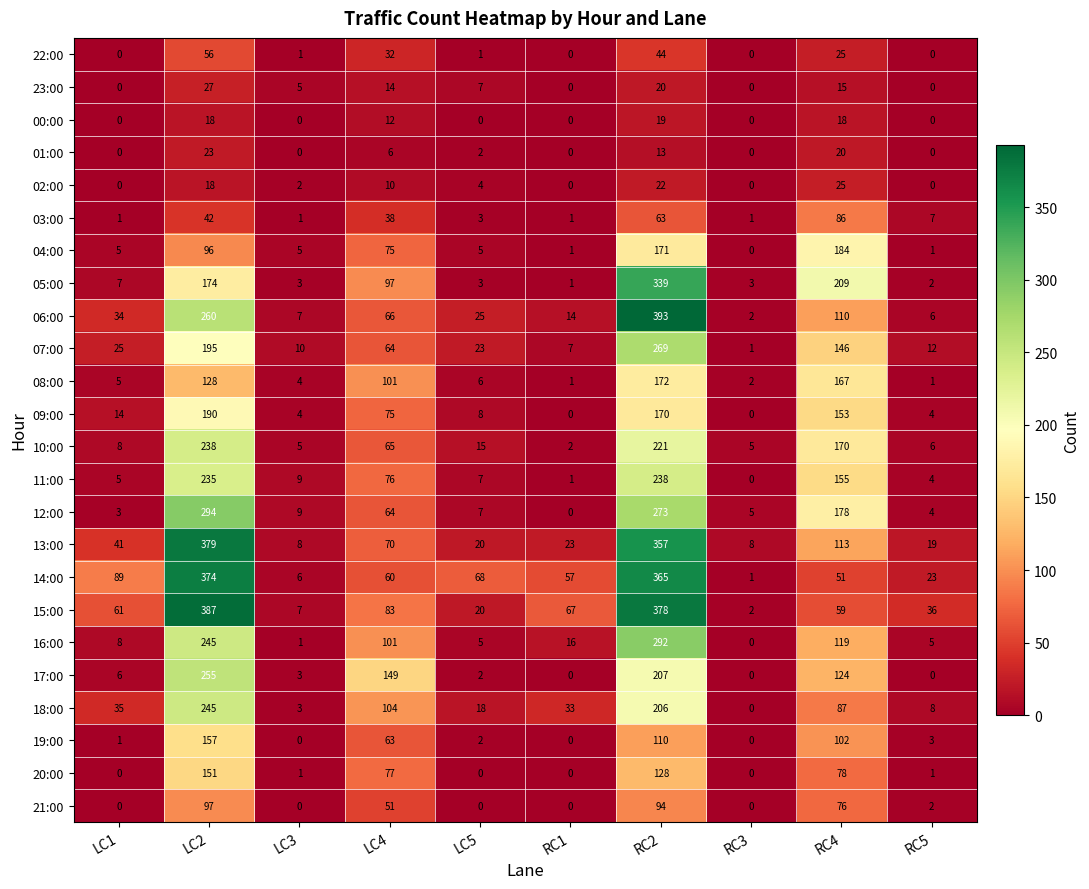

How many values in 20:00 are above zero?

6